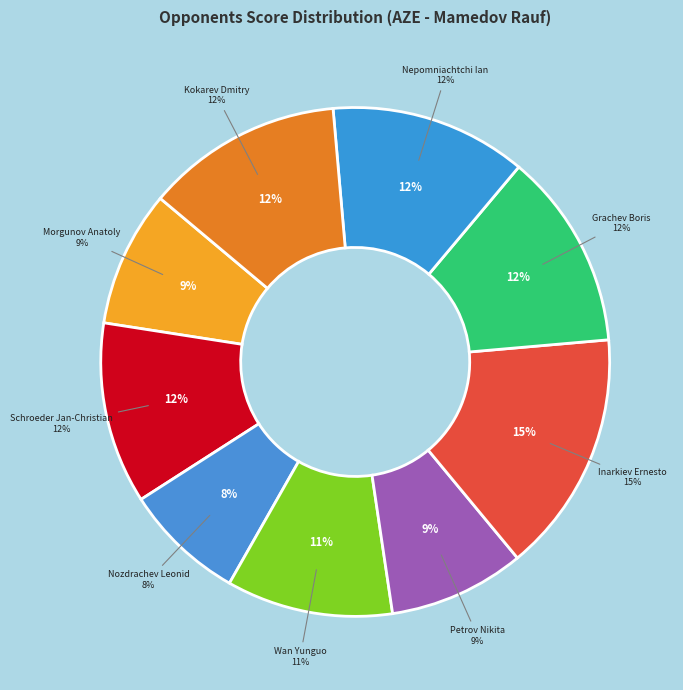

To the nearest percent, what is the average slice percentage?

11%